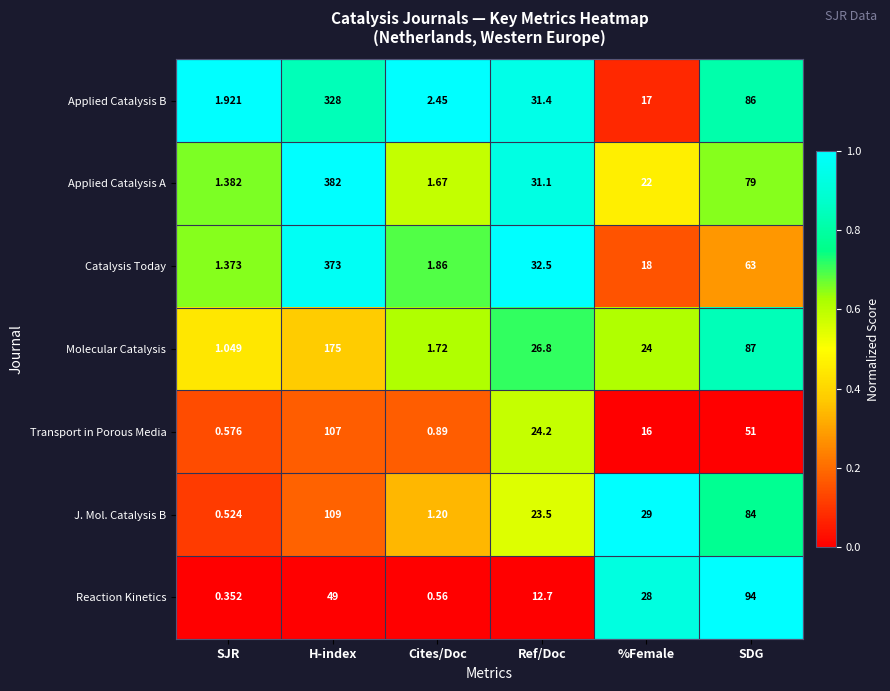

Rank the series by their maximum value, from lowest to highest.

Reaction Kinetics, Transport in Porous Media, J. Mol. Catalysis B, Molecular Catalysis, Applied Catalysis B, Catalysis Today, Applied Catalysis A